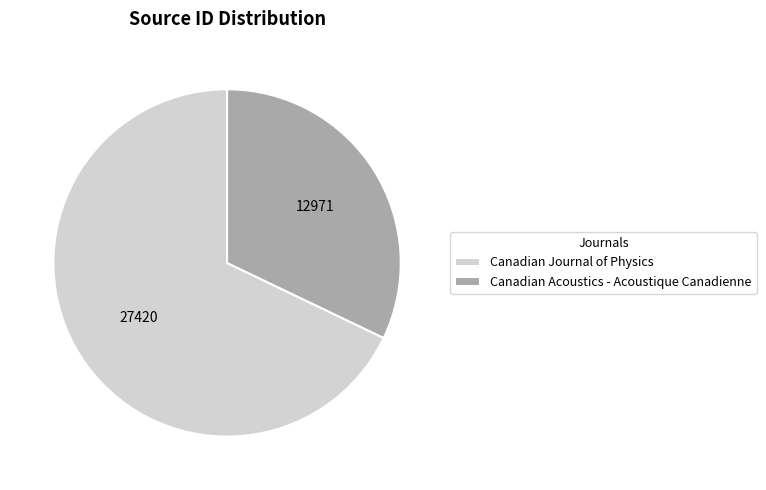

Rank the categories by value from highest to lowest.

Canadian Journal of Physics, Canadian Acoustics - Acoustique Canadienne